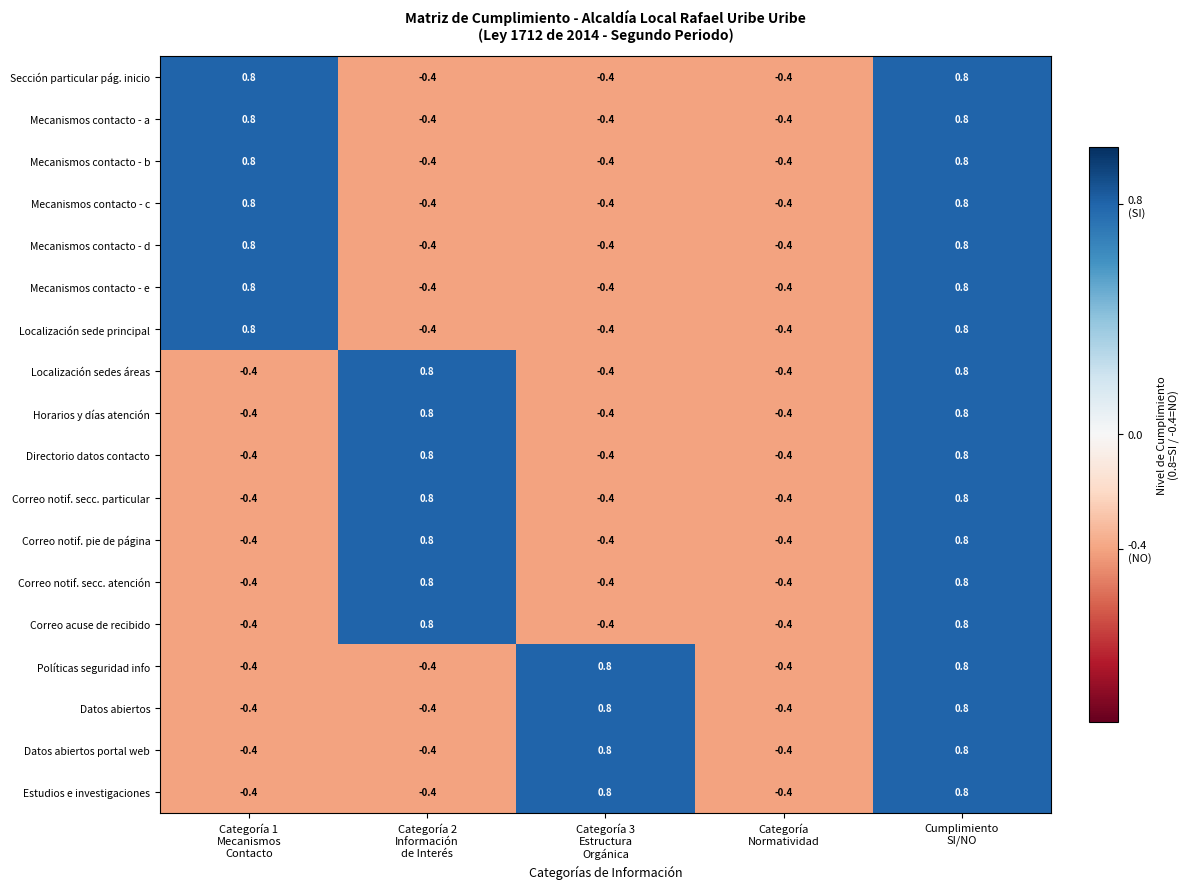

At which category is the sum across all series the highest?

Cumplimiento
SI/NO